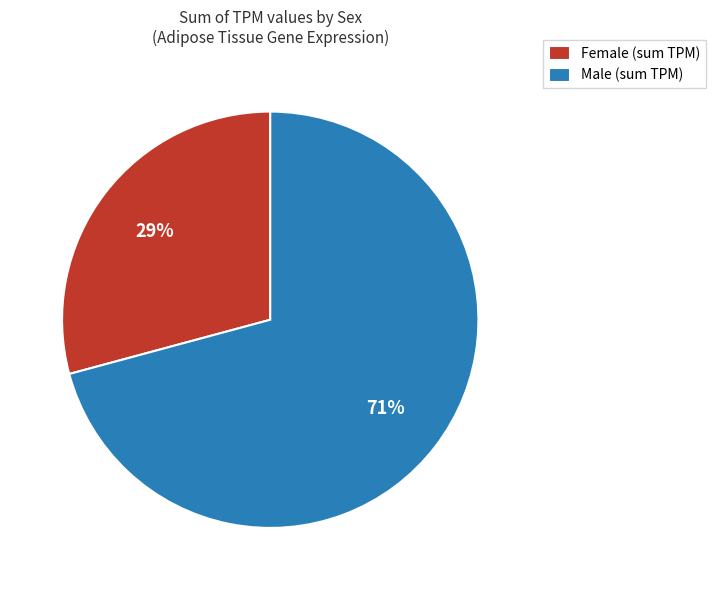

True or false: Female (sum TPM) accounts for 35% of the total.

False